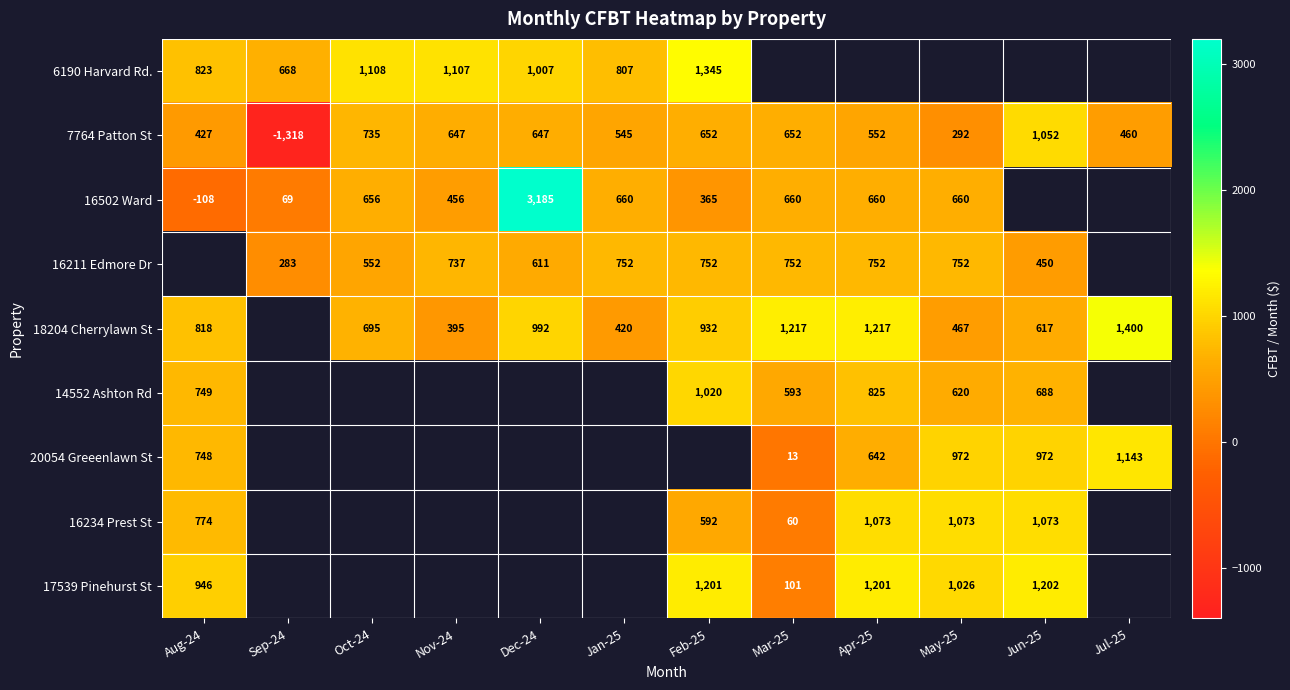

What is the sum of the 6190 Harvard Rd. values at Jan-25 and Feb-25?

2152